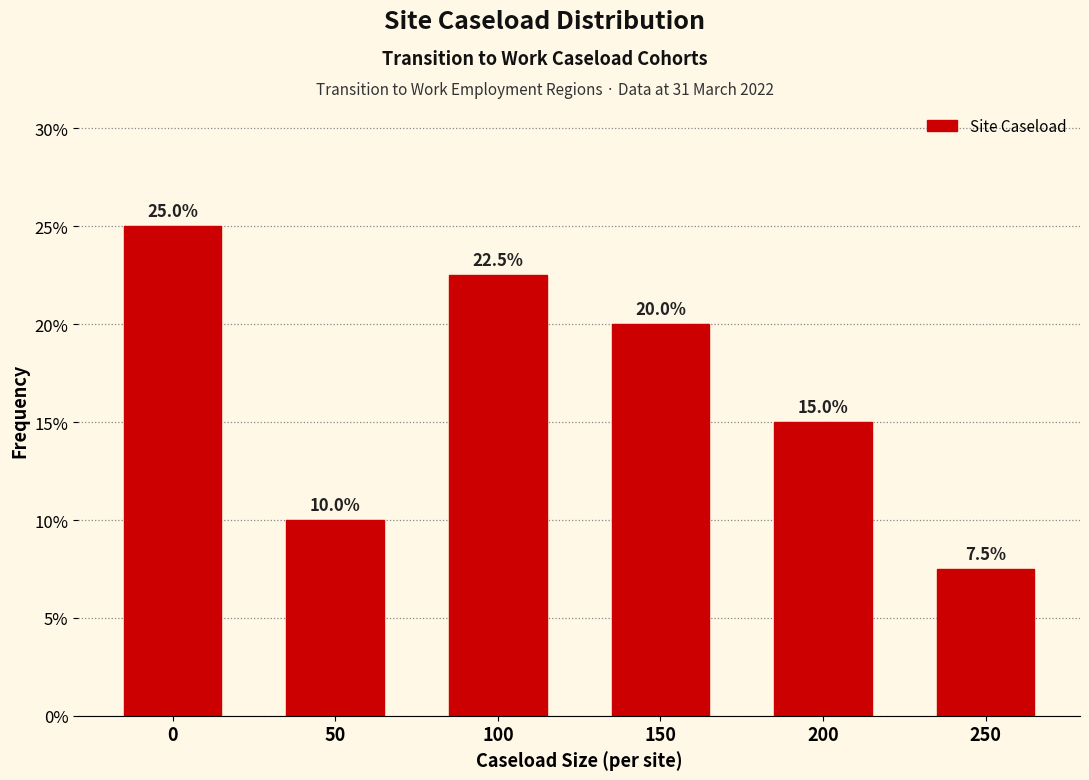

Reading left to right, transcribe all the data shown in this chart.

25.0	10.0	22.5	20.0	15.0	7.5